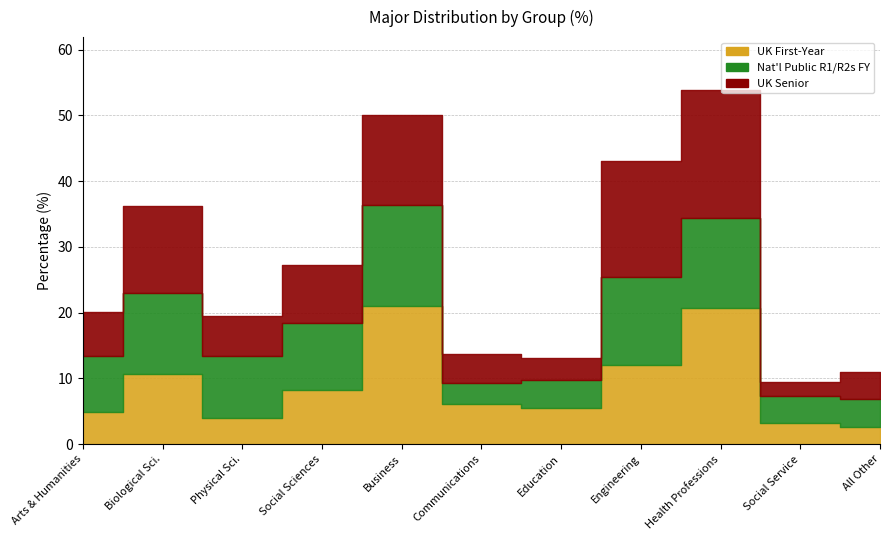

Where is UK First-Year nearest to the value 11?

Biological Sci.